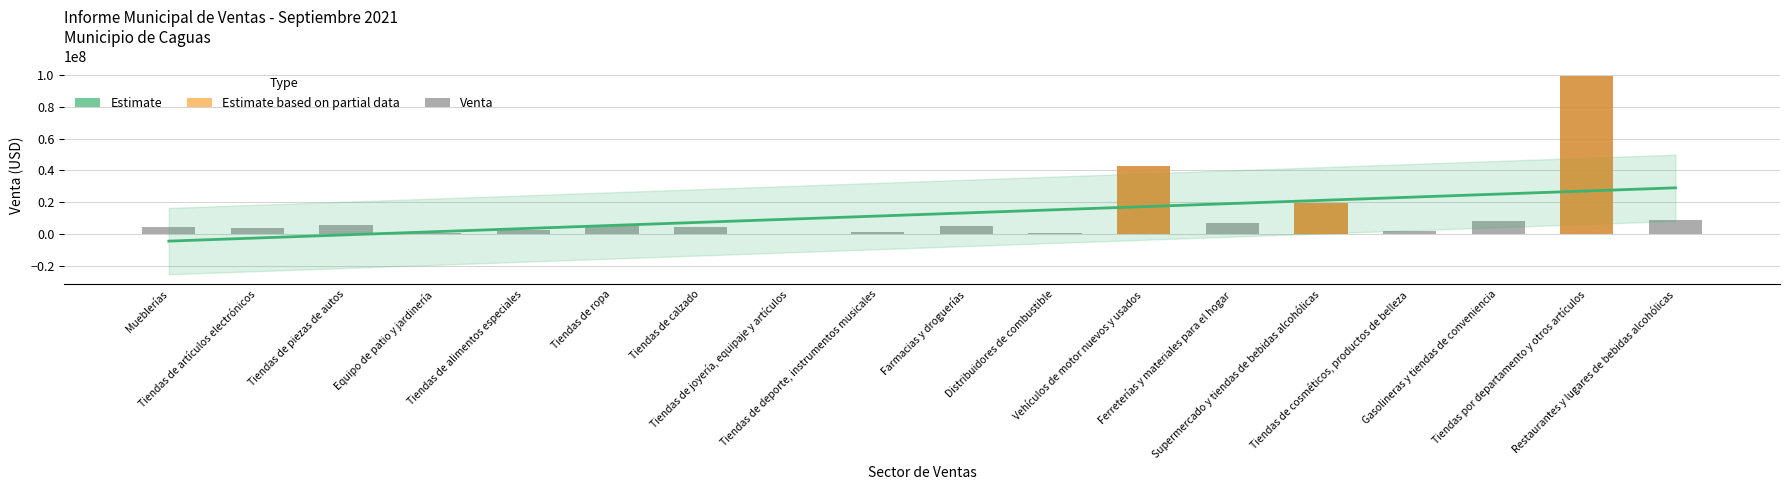

What is the difference between the maximum and second lowest values?

99016833.6